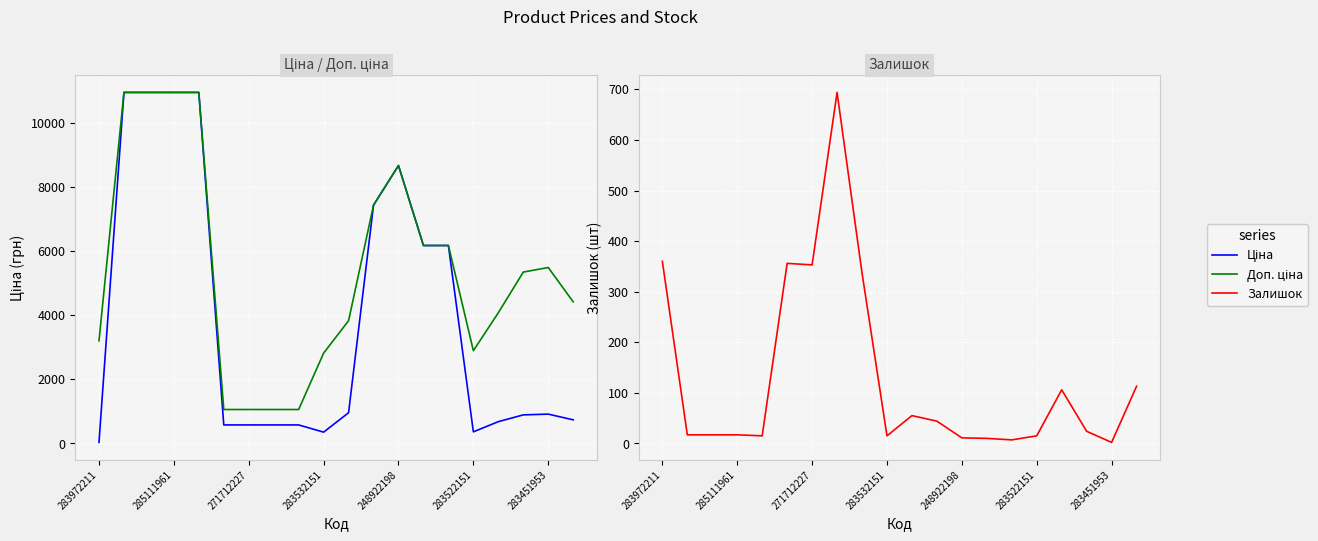

At which category is the sum across all series the highest?

285111961